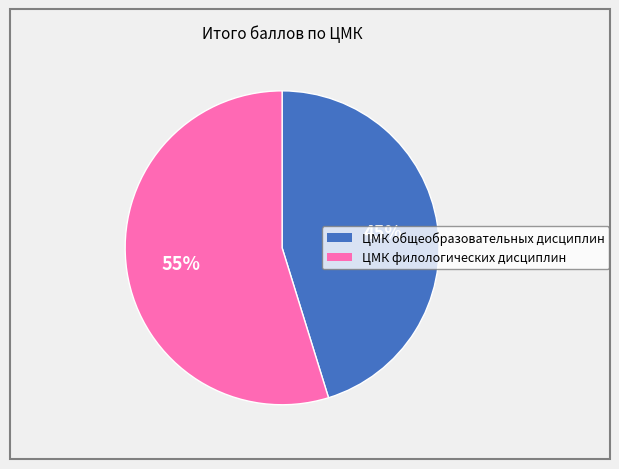

How many slices are in this pie chart?

2